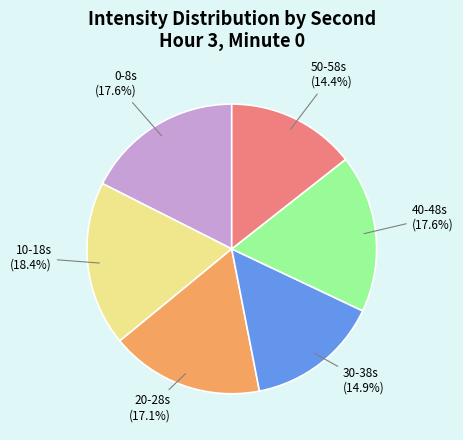

How many slices are in this pie chart?

6